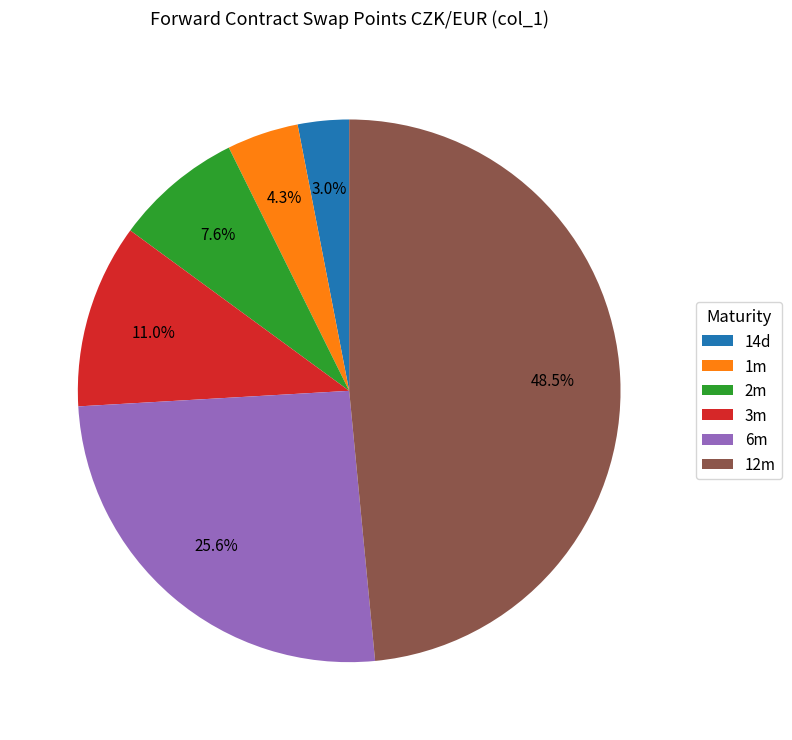

To the nearest percent, what is the combined percentage of 12m and 14d?

52%